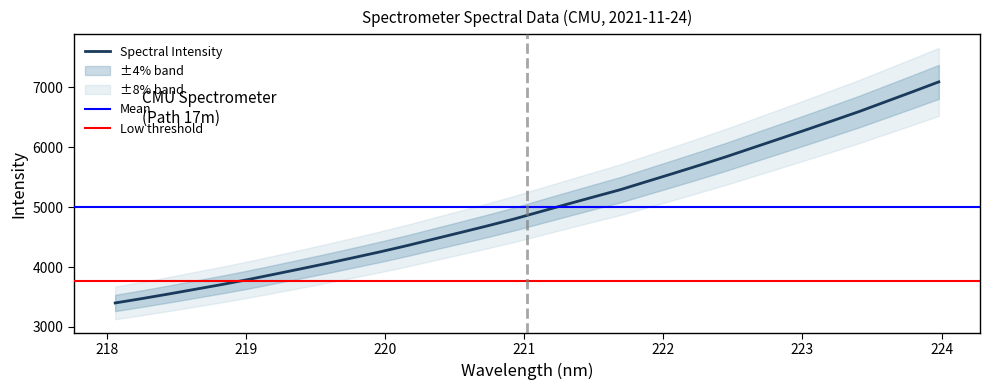

What is the smallest value displayed?

3400.0